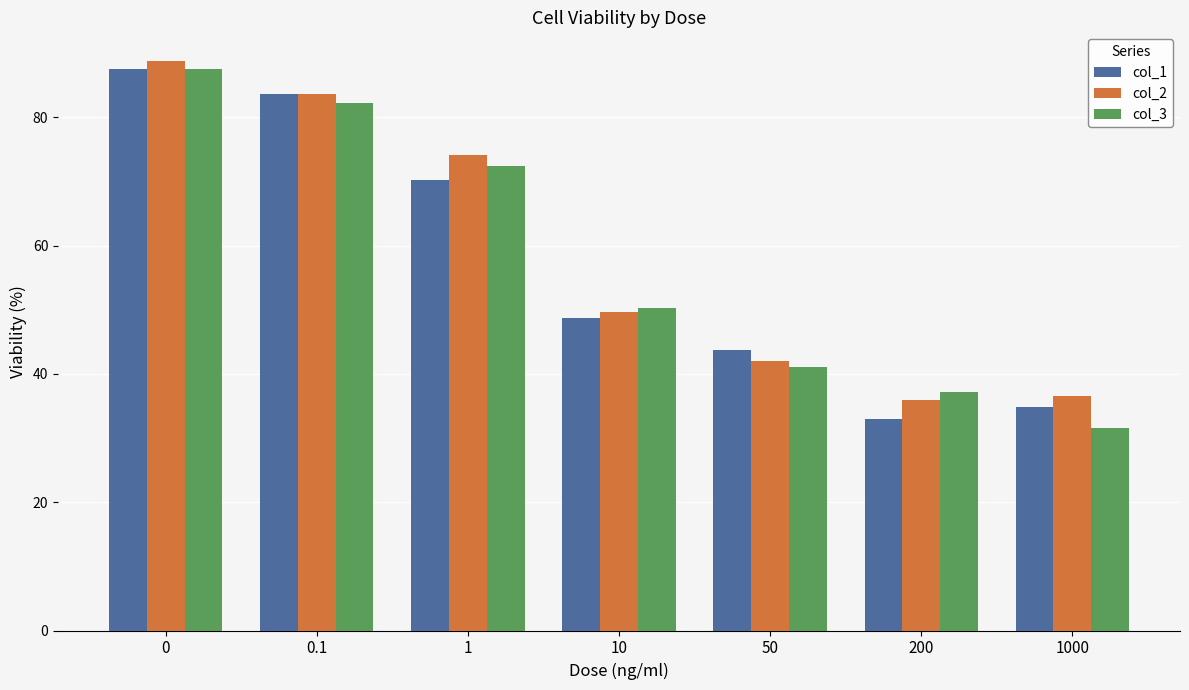

The col_1 series shows 46.8 at 200. True or false?

False